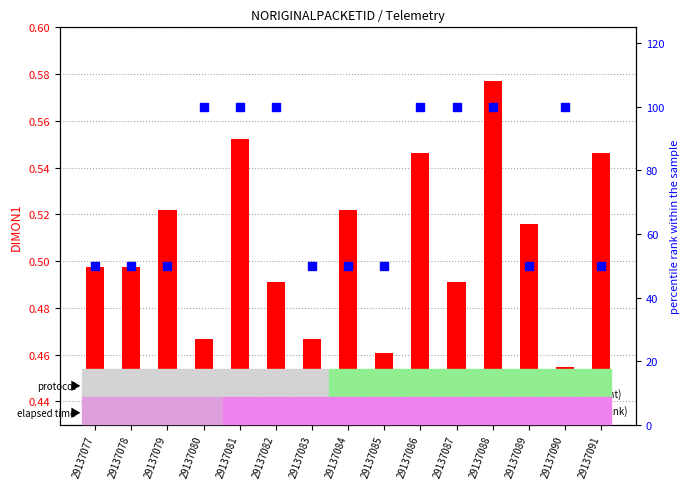

Which series contains the lowest Y value?

DIMON1 (transformed)